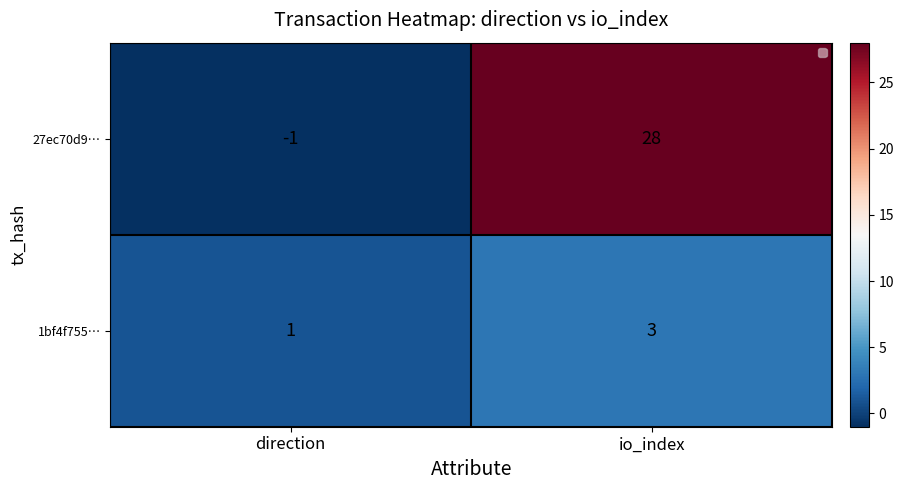

At which label does 1bf4f755… reach its peak?

io_index